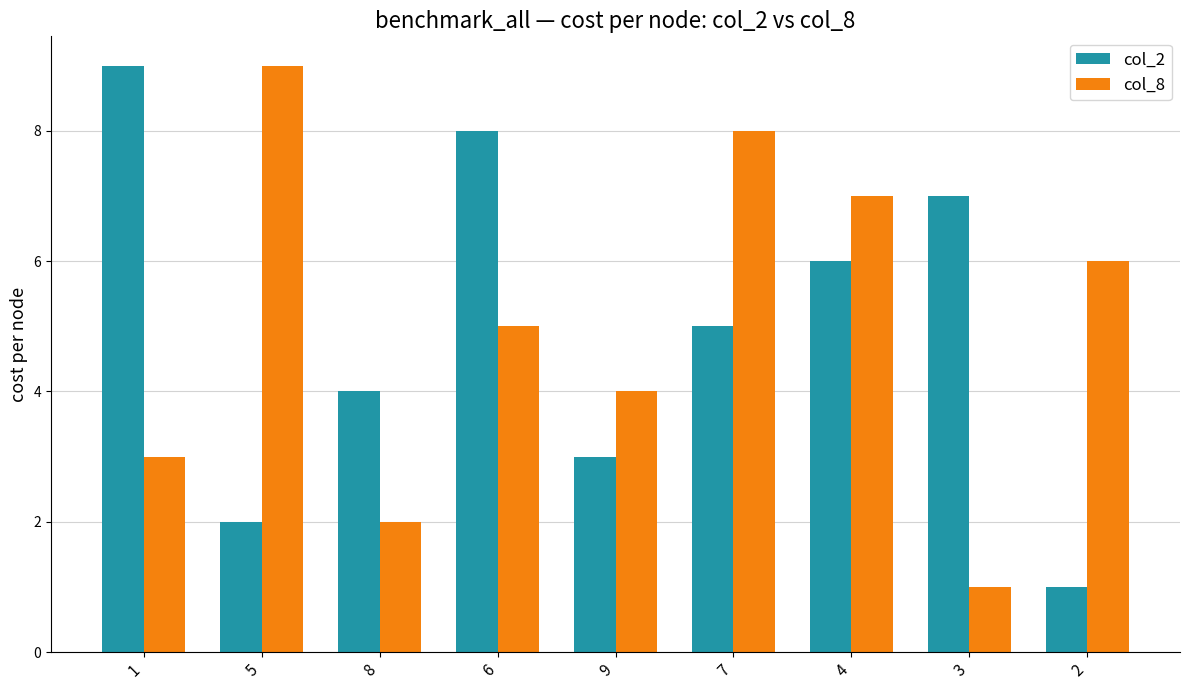

What is the label of the 6th bar from the left?

7